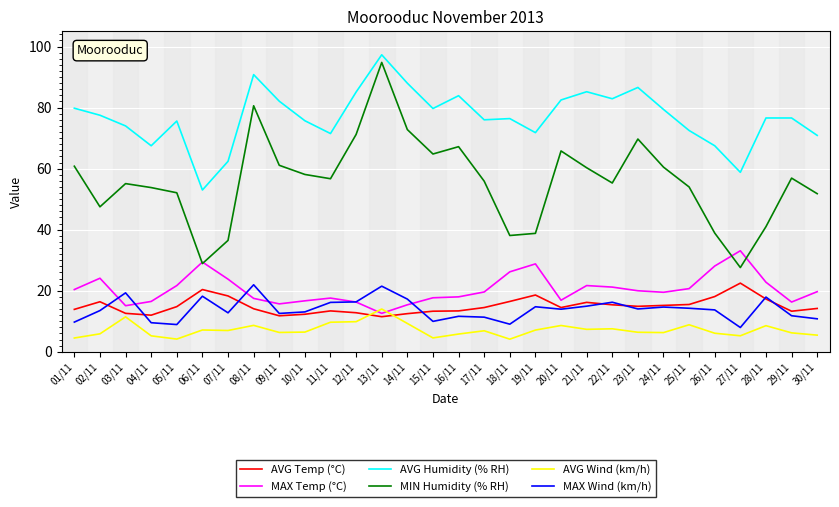

What is the minimum value shown in the chart?

4.1